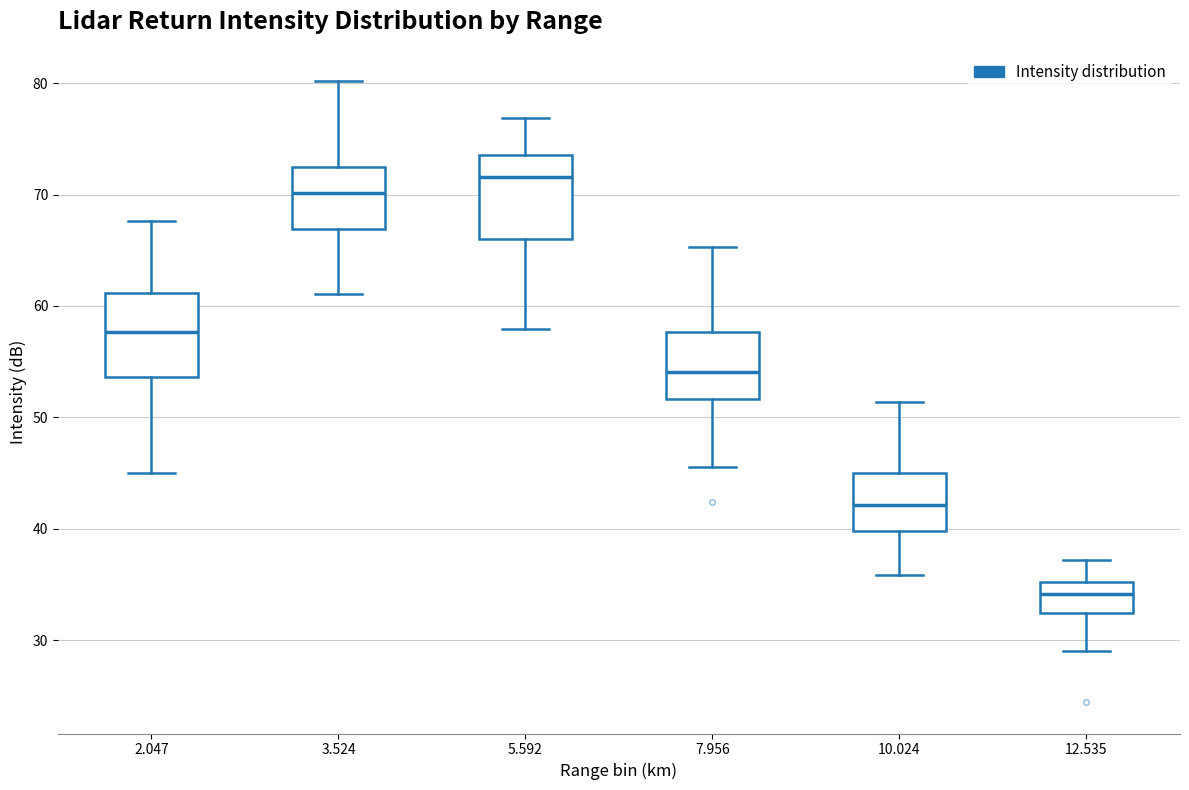

Reading left to right, read every box against the y-axis: the position of its median line, the range the box covers, and the ends of its whiskers. The values are not printed on the chart, so give them approximately, as read against the axis.

2.047: median 58, box 54 to 61, whiskers 45 to 68
3.524: median 70, box 67 to 72, whiskers 61 to 80
5.592: median 72, box 66 to 74, whiskers 58 to 77
7.956: median 54, box 52 to 58, whiskers 46 to 65
10.024: median 42, box 40 to 45, whiskers 36 to 51
12.535: median 34, box 32 to 35, whiskers 29 to 37